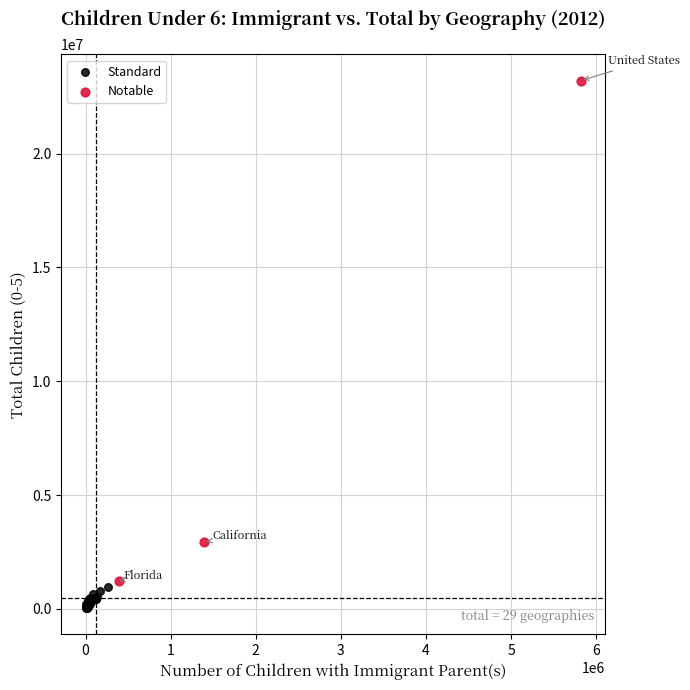

Which series has the widest spread of Y values?

Notable